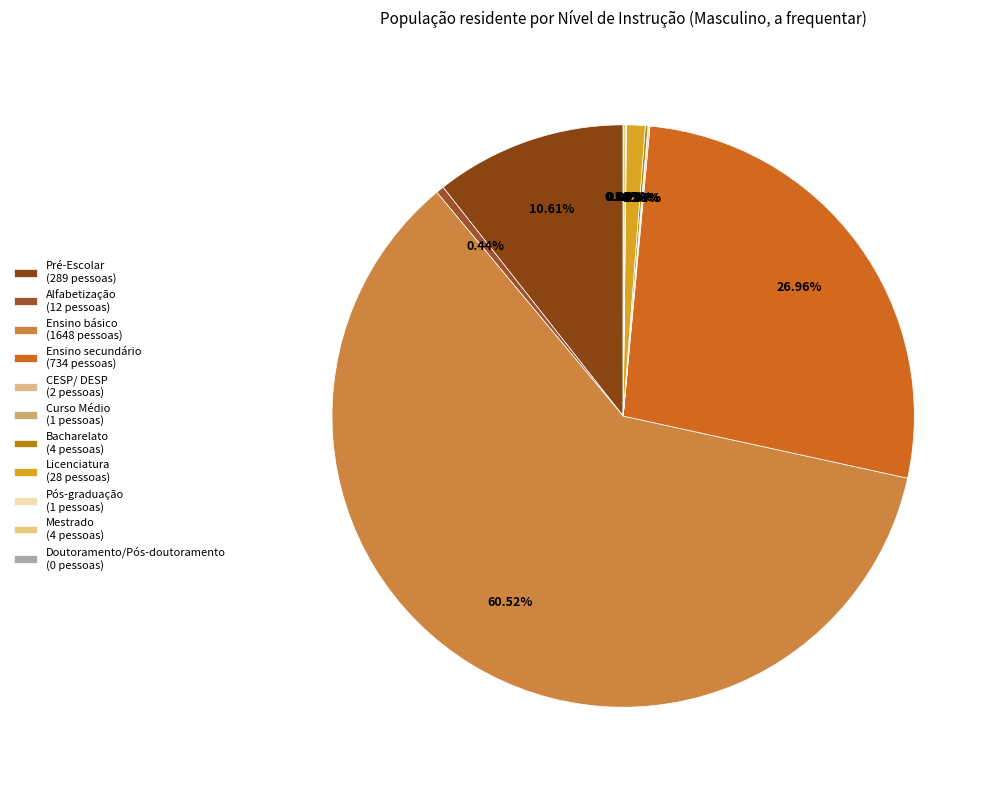

What portion of the pie excludes Doutoramento/Pós-doutoramento?

100.0%